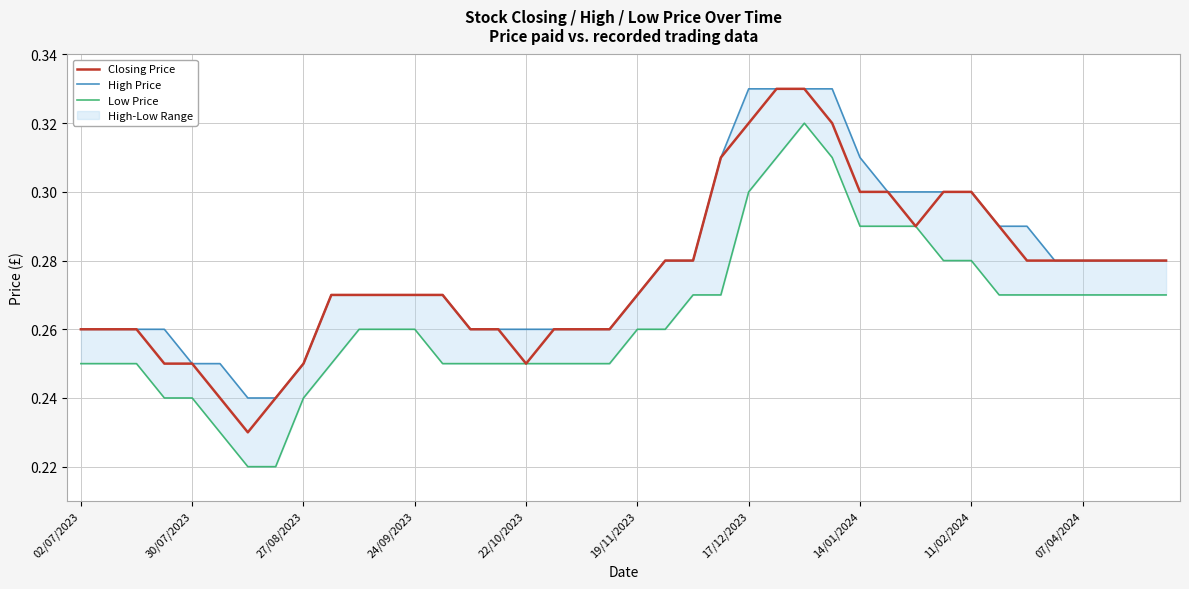

How many lines are shown in the chart?

3